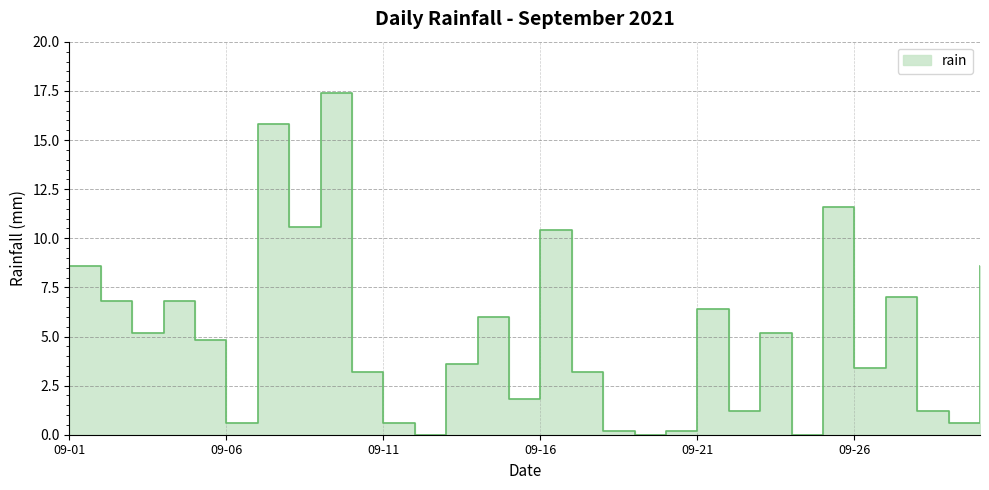

Reading left to right, transcribe all the data shown in this chart.

8.6	6.8	5.2	6.8	4.8	0.6	15.8	10.6	17.4	3.2	0.6	0.0	3.6	6.0	1.8	10.4	3.2	0.2	0.0	0.2	6.4	1.2	5.2	0.0	11.6	3.4	7.0	1.2	0.6	8.6